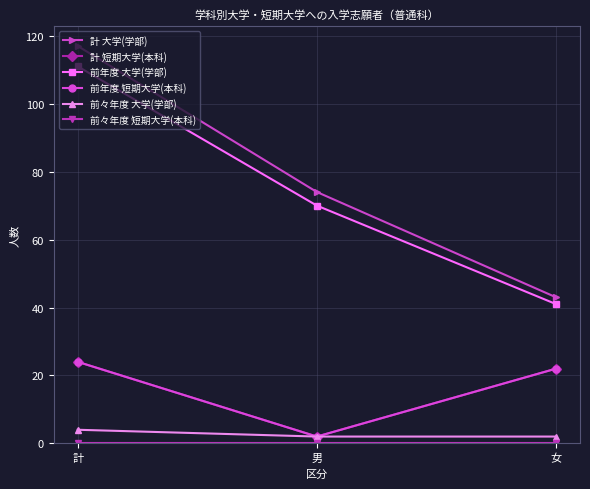

Does the chart have visible grid lines?

Yes